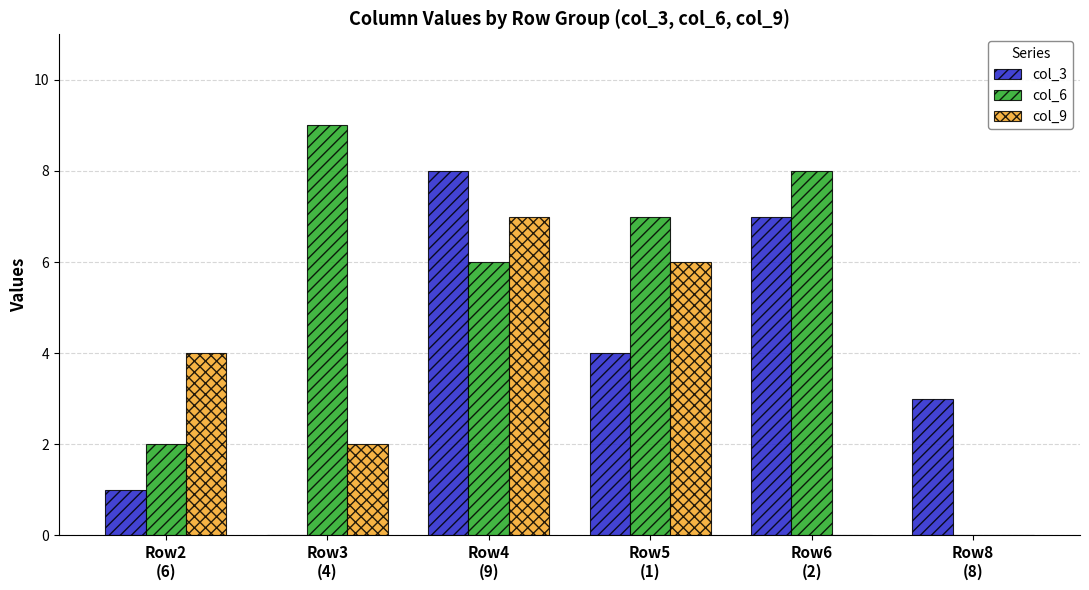

What is the highest value of the col_3 series?

8